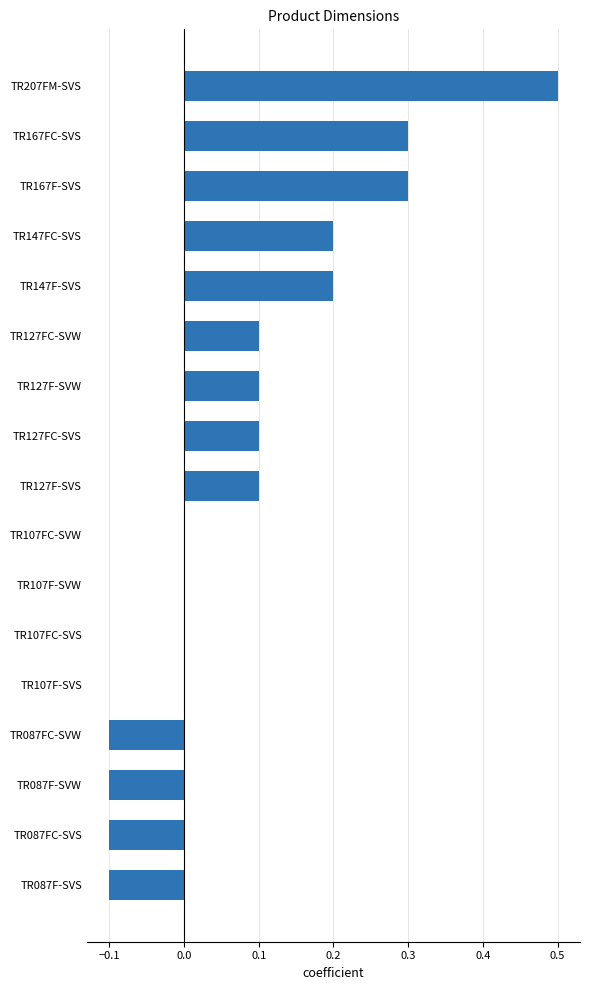

The chart shows a value of -0.0 at TR087FC-SVW. True or false?

False